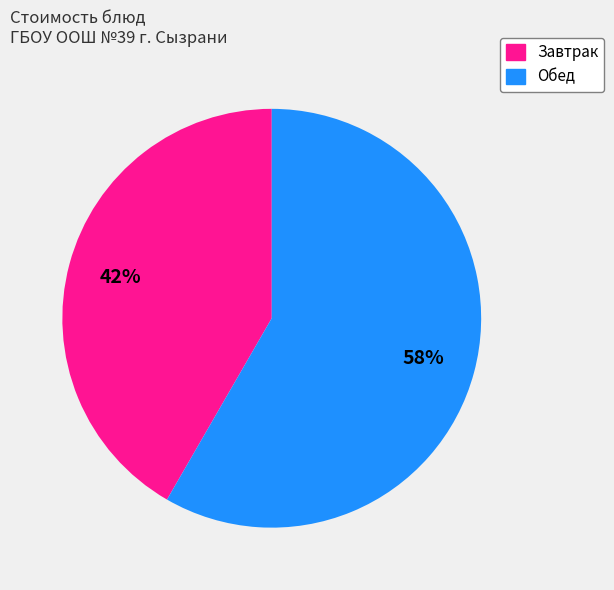

Is there a majority slice in this chart?

Yes